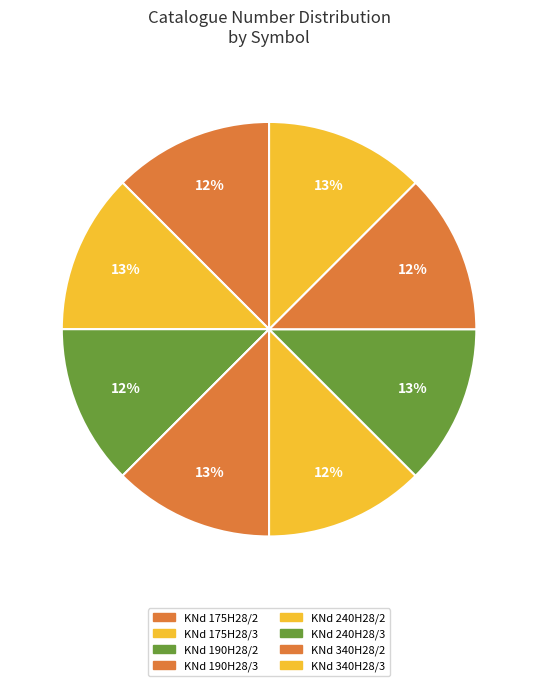

Is it true that KNd 175H28/3 is 3% of the pie?

False